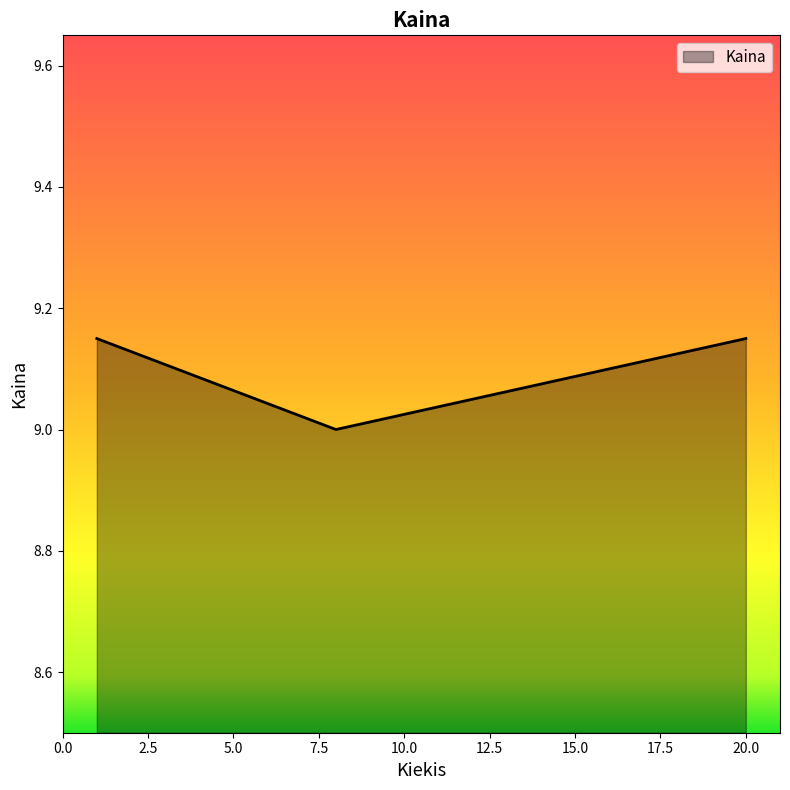

What is the smallest value displayed?

9.0